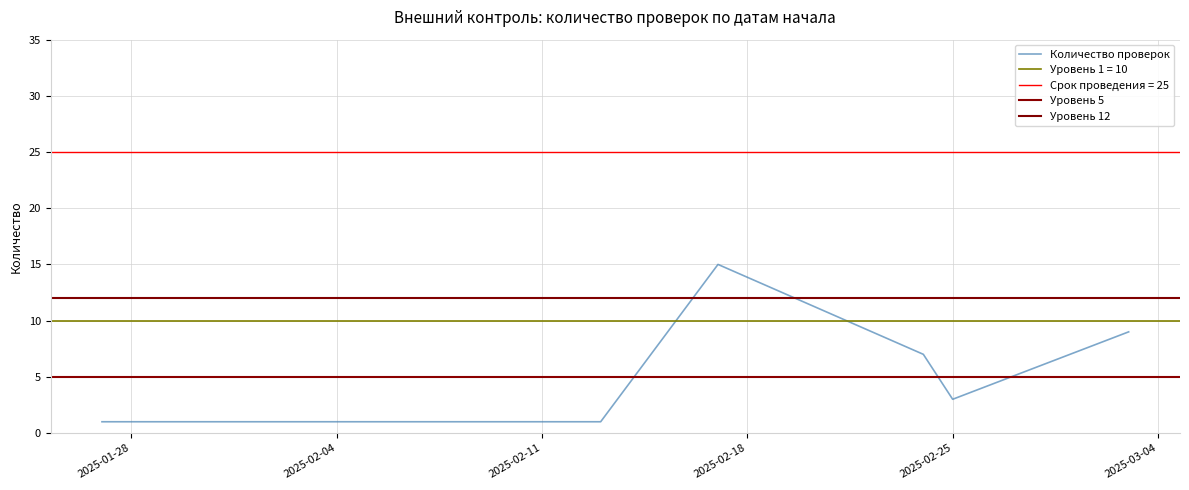

What position from the left is 2025-02-17?

5